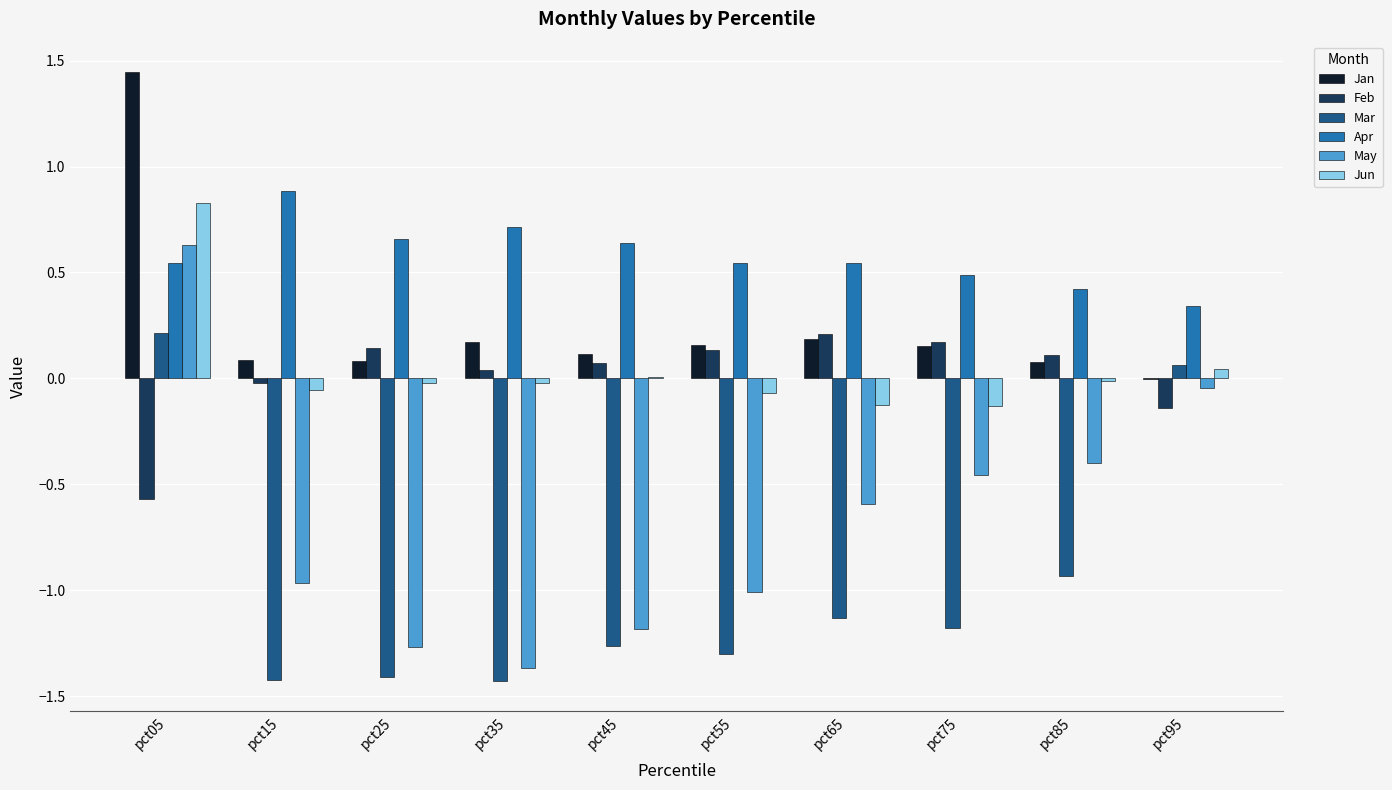

The Jan series shows 0.1 at pct15. True or false?

True